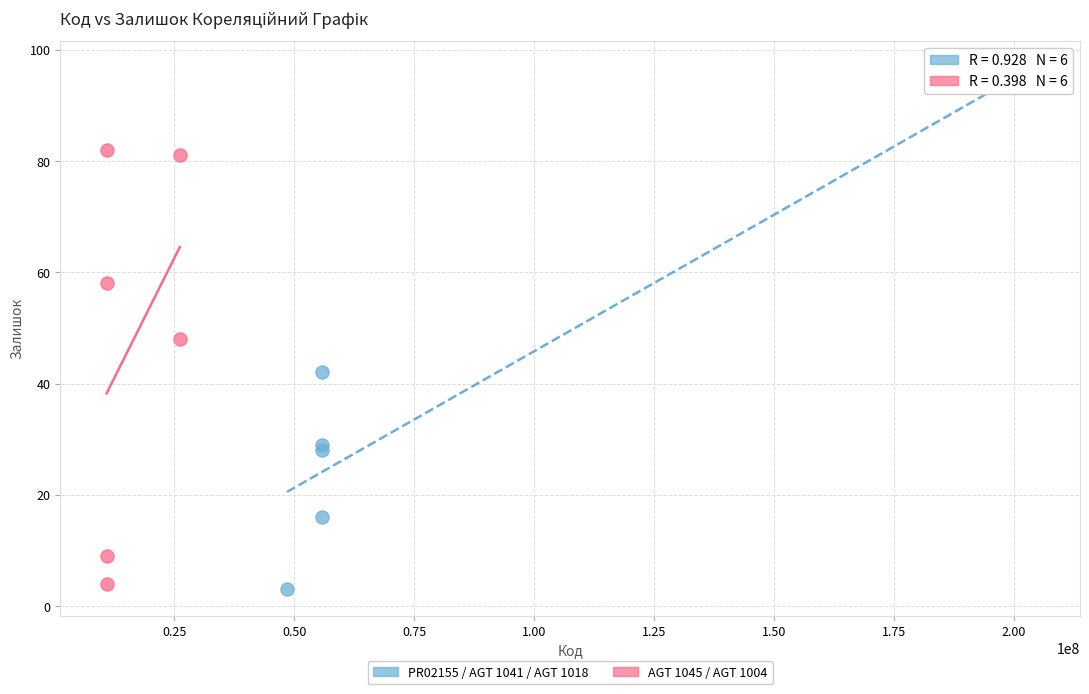

Which series has the largest Y range (max minus min)?

PR02155 / AGT 1041 / AGT 1018